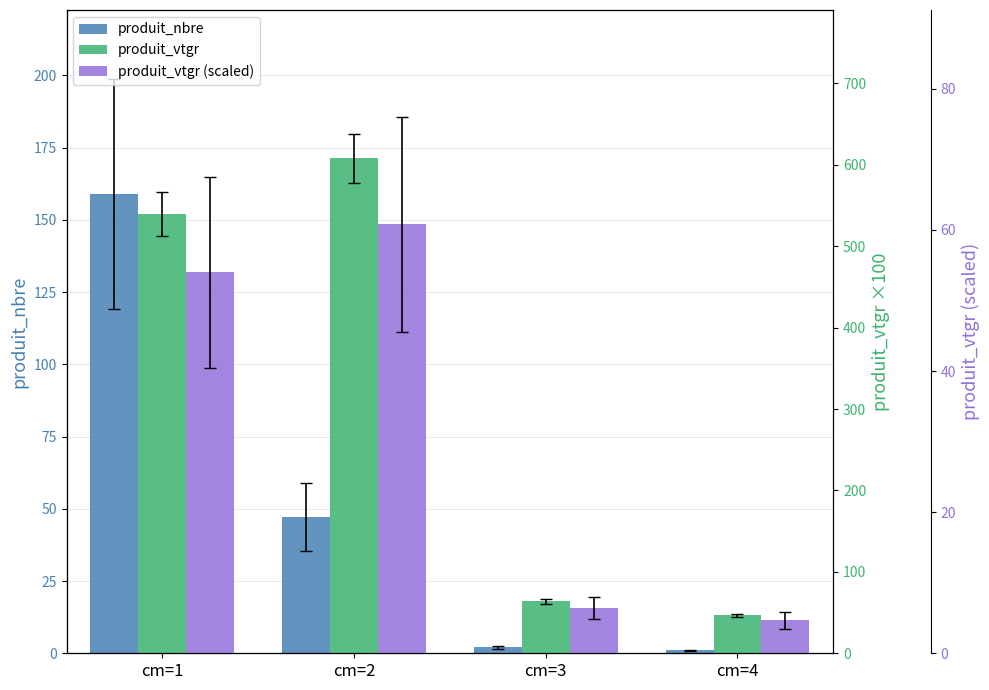

Does the chart contain stacked bars?

No